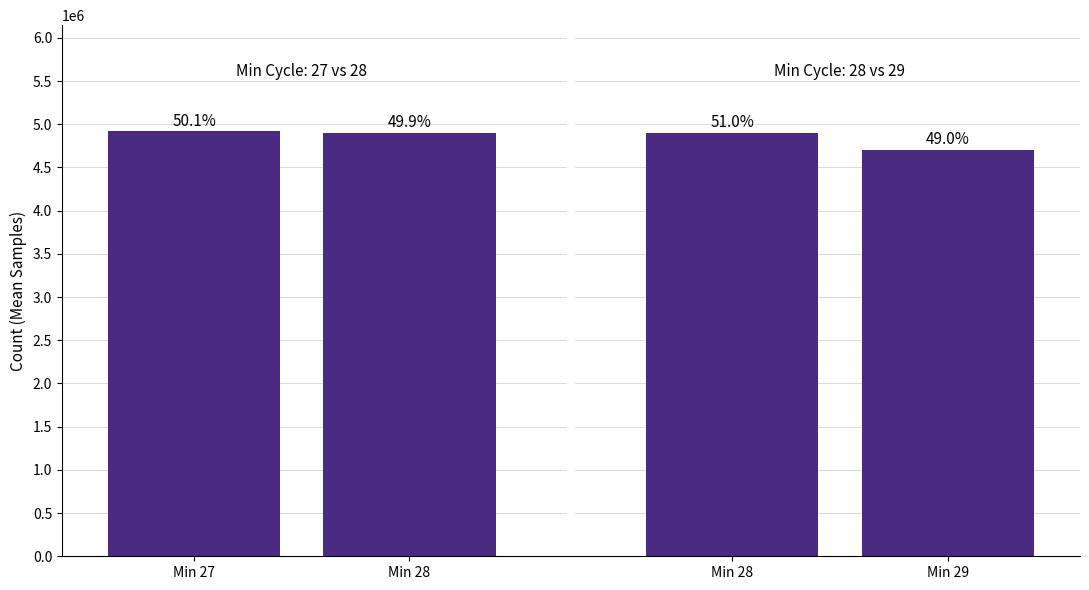

List the labels in order of value, largest first.

Min 27, Min 28, Min 28, Min 29